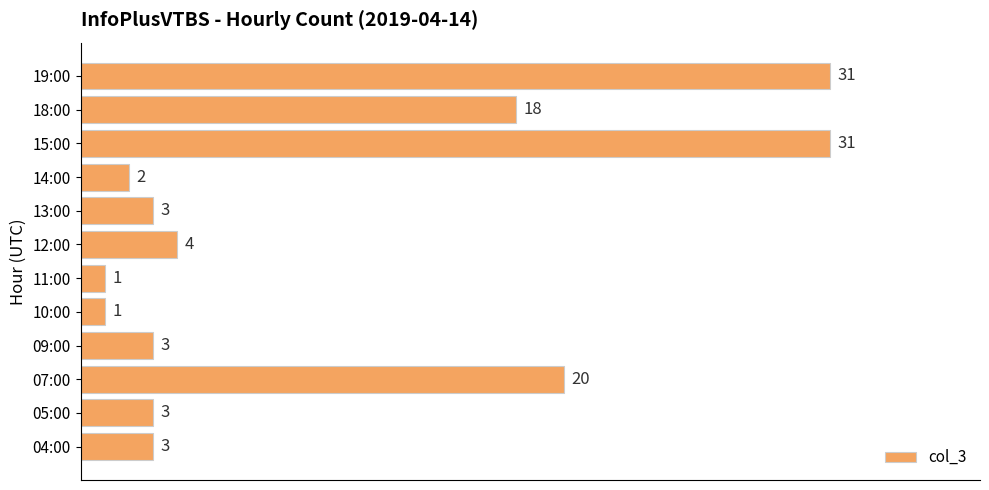

Where is the data nearest to the value 16?

18:00